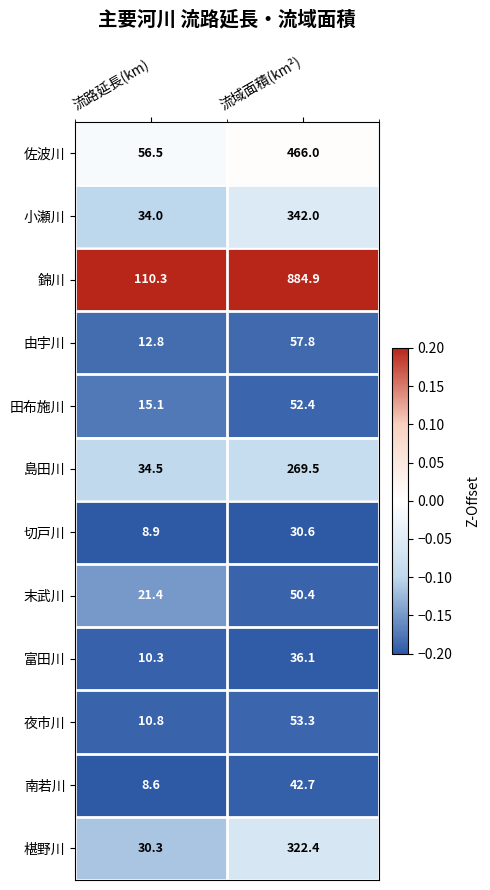

Reading right to left, transcribe all the data shown in this chart.

佐波川: 流域面積(km²)=466.0	流路延長(km)=56.5
小瀬川: 流域面積(km²)=342.0	流路延長(km)=34.0
錦川: 流域面積(km²)=884.9	流路延長(km)=110.3
由宇川: 流域面積(km²)=57.8	流路延長(km)=12.8
田布施川: 流域面積(km²)=52.4	流路延長(km)=15.1
島田川: 流域面積(km²)=269.5	流路延長(km)=34.5
切戸川: 流域面積(km²)=30.6	流路延長(km)=8.9
末武川: 流域面積(km²)=50.4	流路延長(km)=21.4
富田川: 流域面積(km²)=36.1	流路延長(km)=10.3
夜市川: 流域面積(km²)=53.3	流路延長(km)=10.8
南若川: 流域面積(km²)=42.7	流路延長(km)=8.6
椹野川: 流域面積(km²)=322.4	流路延長(km)=30.3